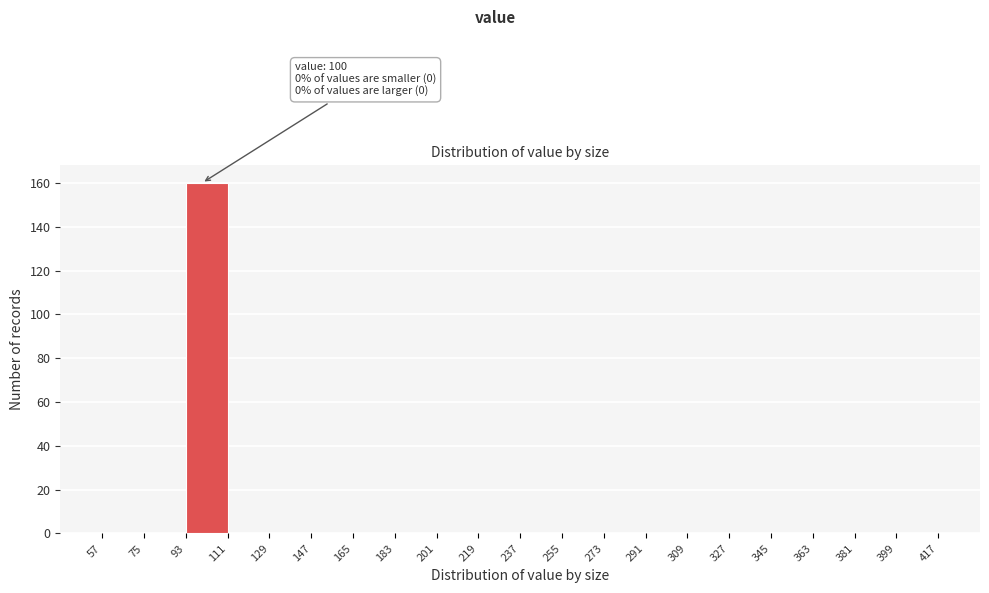

Over which range of the x-axis is the bar tallest?

93 to 111